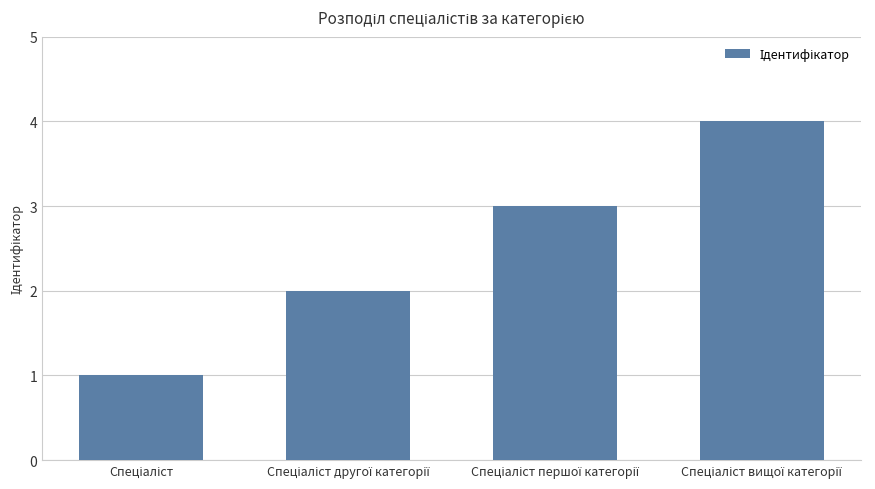

What is the maximum value shown in the chart?

4